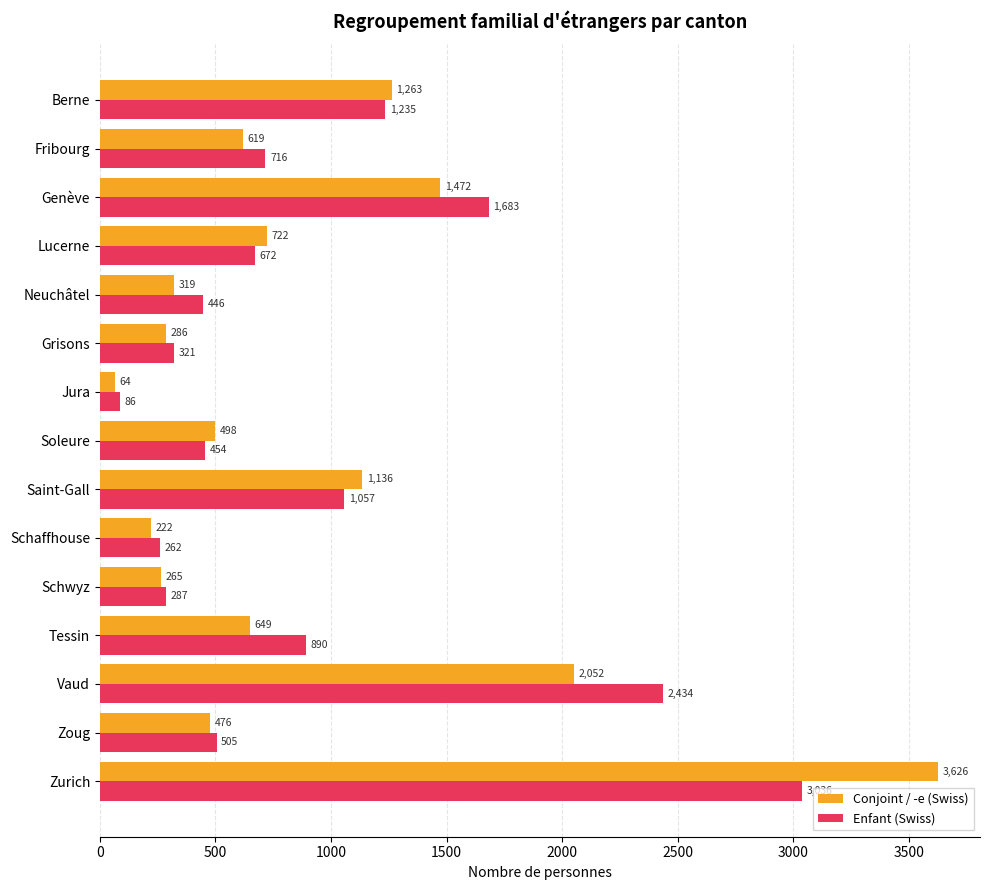

What is the smallest value displayed?

64